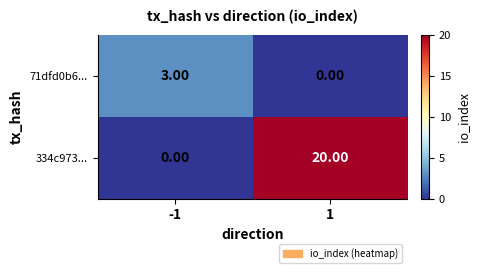

What is the difference between the 71dfd0b6... values at -1 and 1?

3